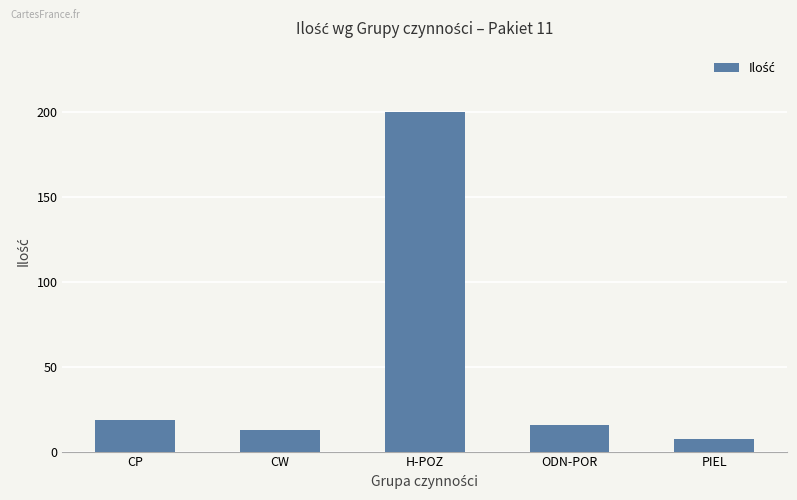

What is the difference between the maximum and minimum values?

192.7